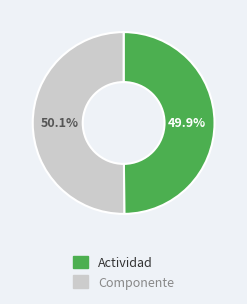

Approximately how many times larger is the value at Actividad compared to Componente?

1.0